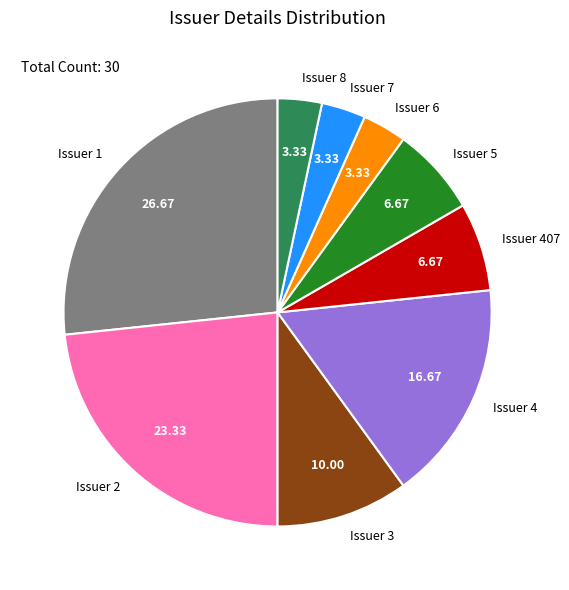

Which has a higher value, Issuer 2 or Issuer 3?

Issuer 2